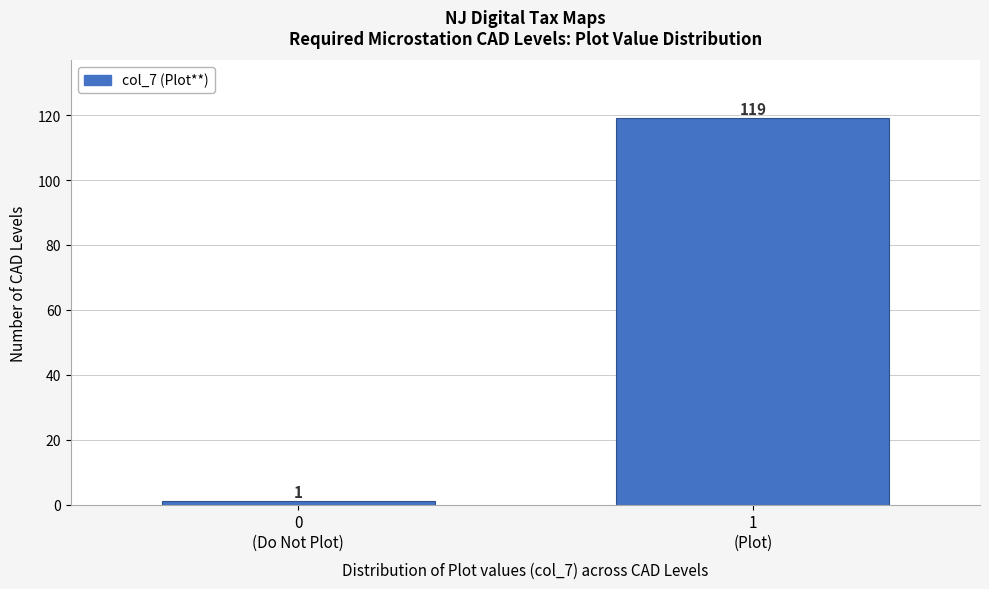

Reading right to left, transcribe all the data shown in this chart.

119	1